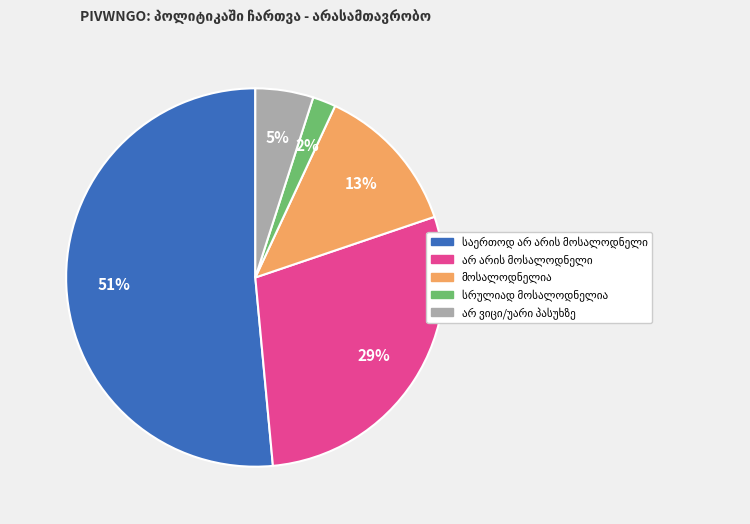

Does any single category account for the majority?

Yes